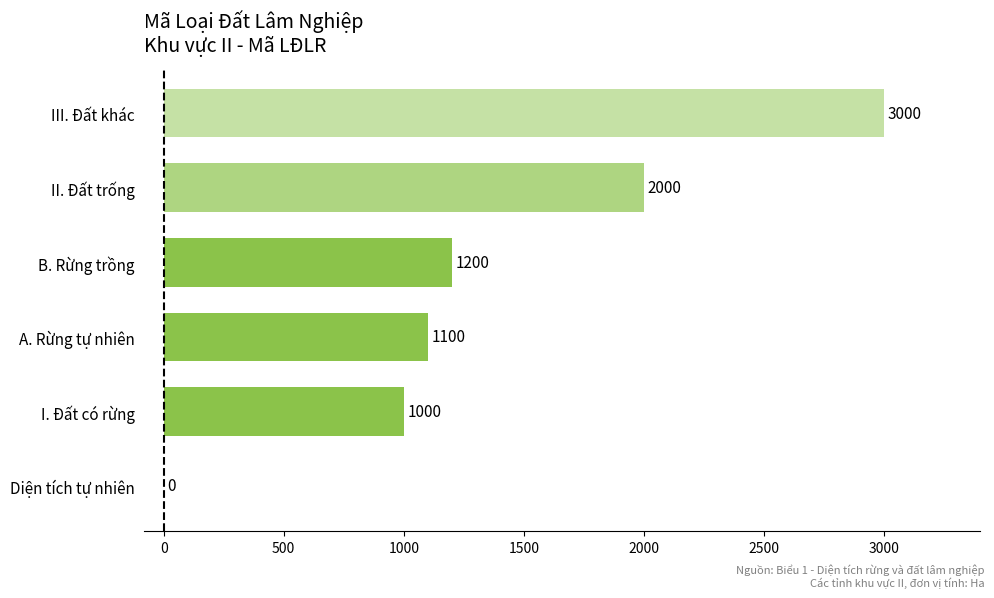

Which has a higher value, Diện tích tự nhiên or III. Đất khác?

III. Đất khác